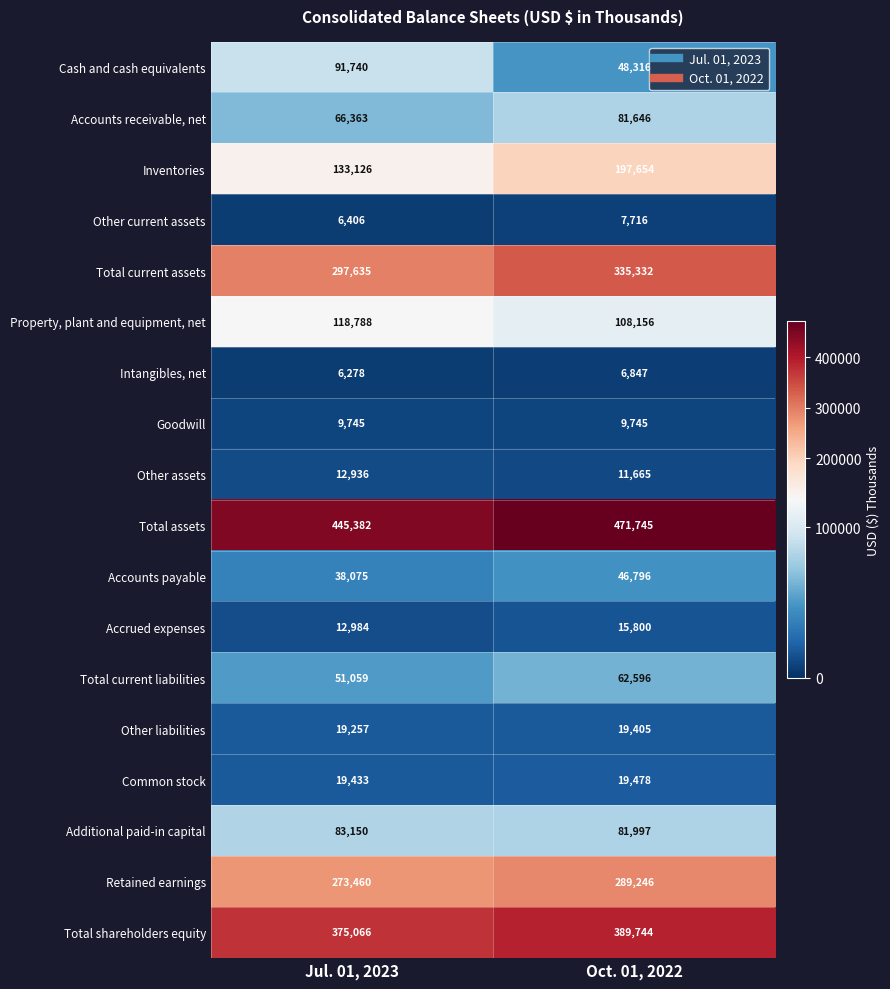

What is the sum of all Common stock values?

38911